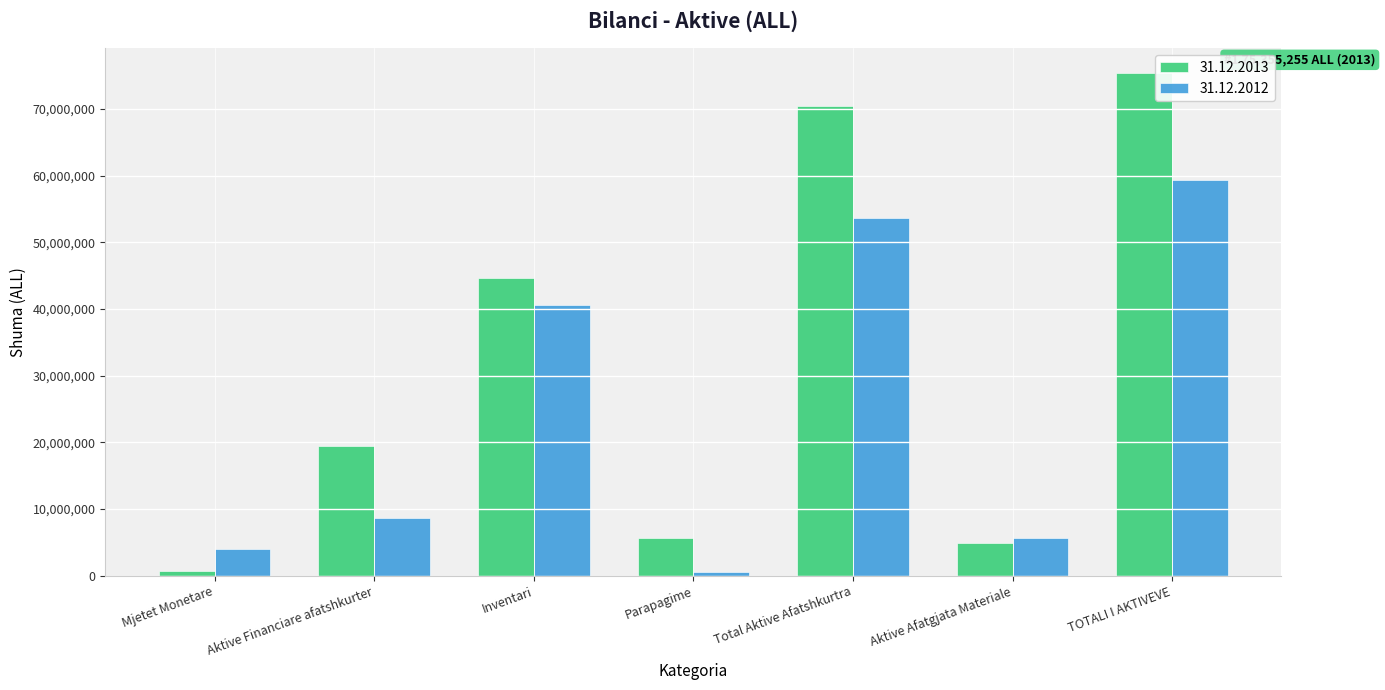

At how many categories does at least one series exceed 54325609?

2